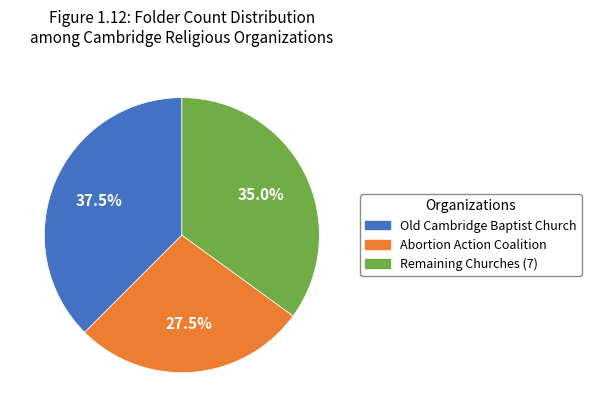

Between Old Cambridge Baptist Church and Remaining Churches (7), which is larger?

Old Cambridge Baptist Church